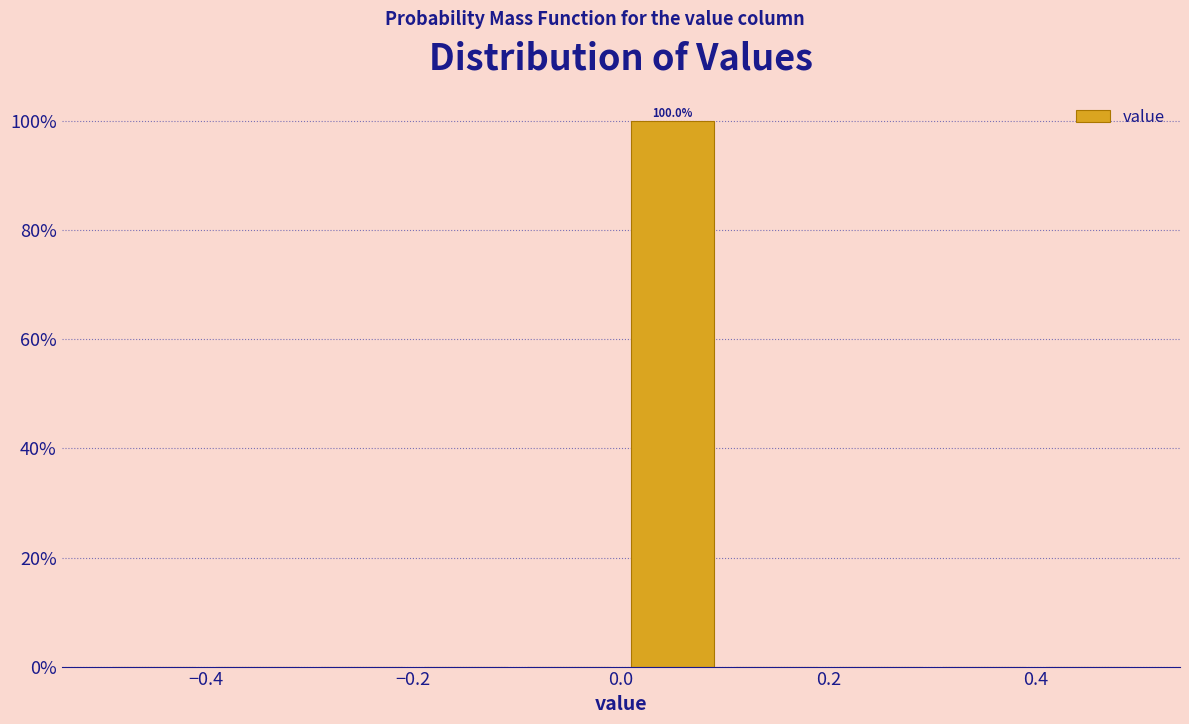

Which range on the x-axis has the tallest bar?

0.0 to 0.1